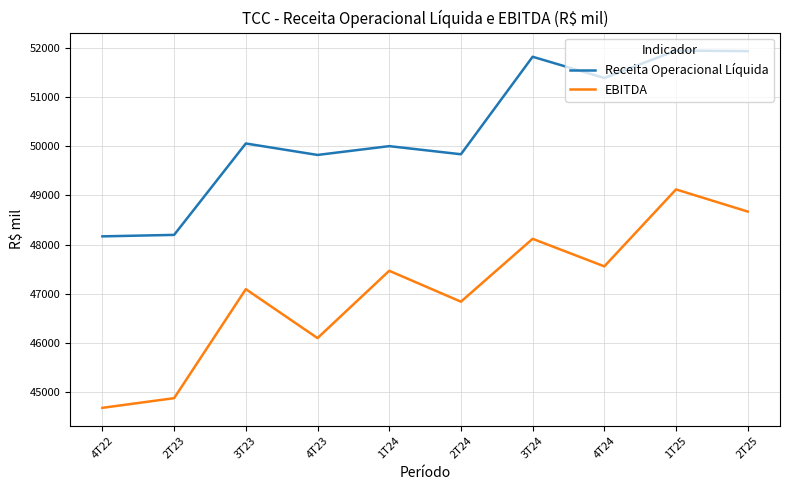

True or false: Receita Operacional Líquida and EBITDA cross at least once.

False